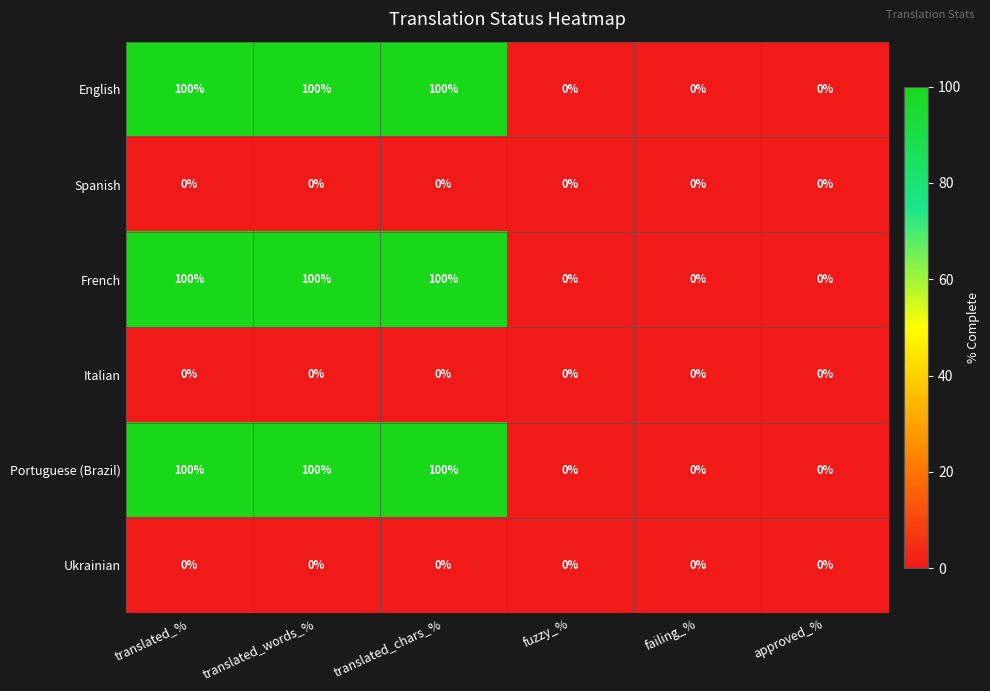

How many Portuguese (Brazil) values are between 0 and 100?

6